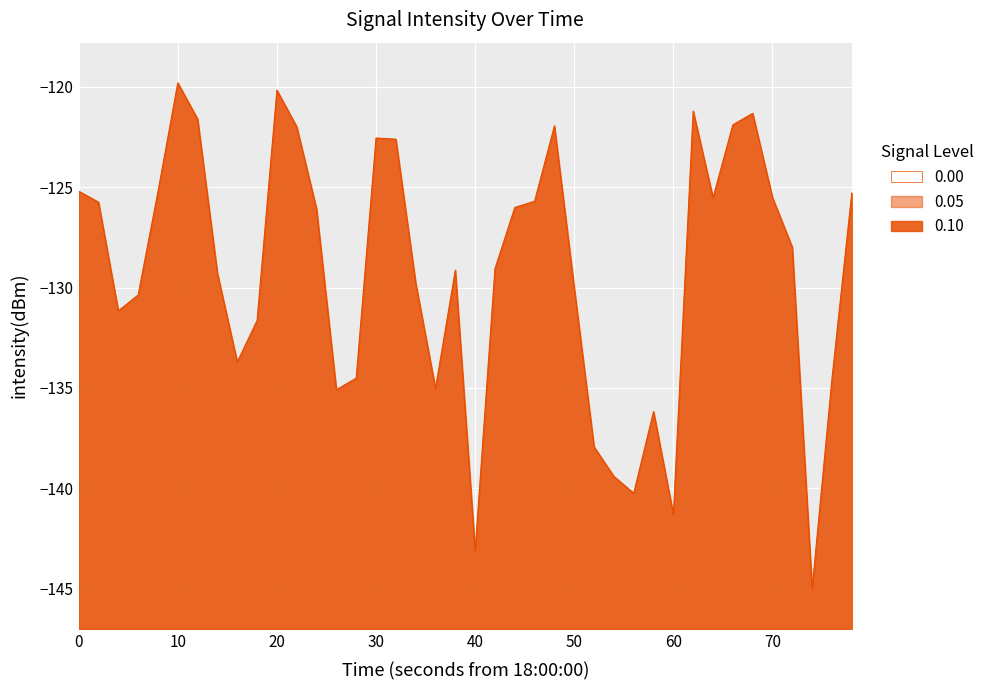

True or false: the data shows -119.8 at 10.

True